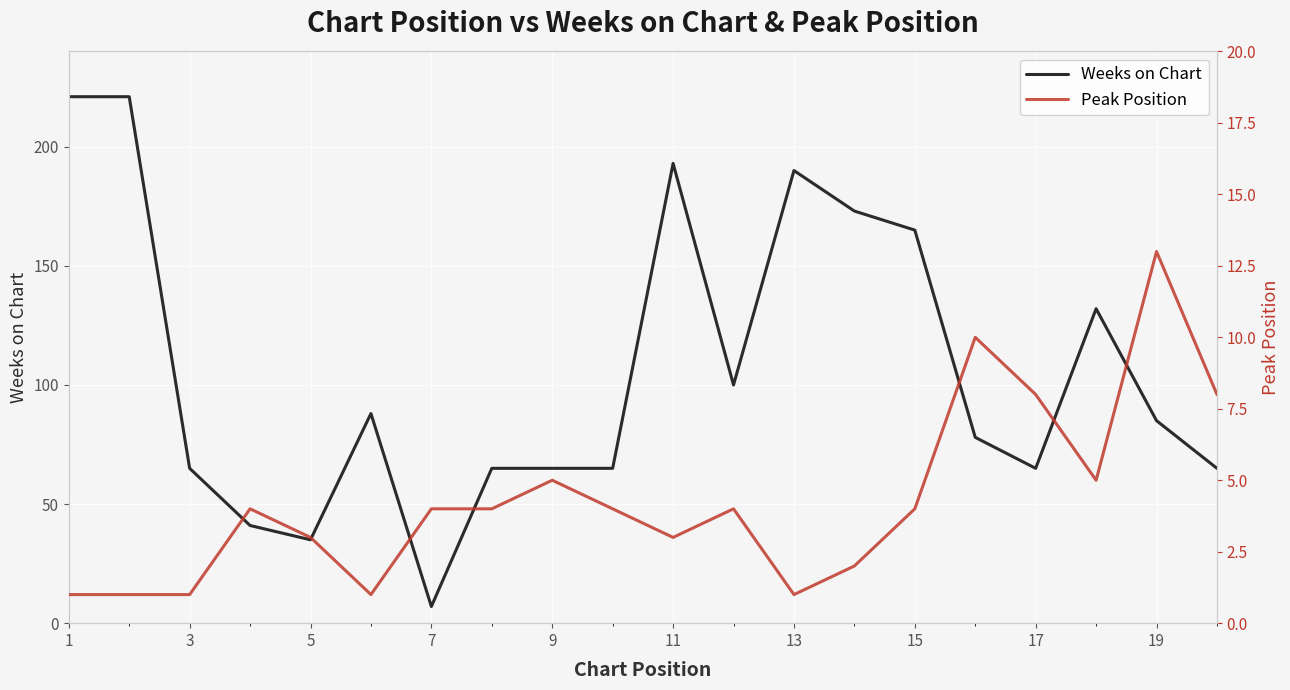

The value of Weeks on Chart at 11 is 306. True or false?

False